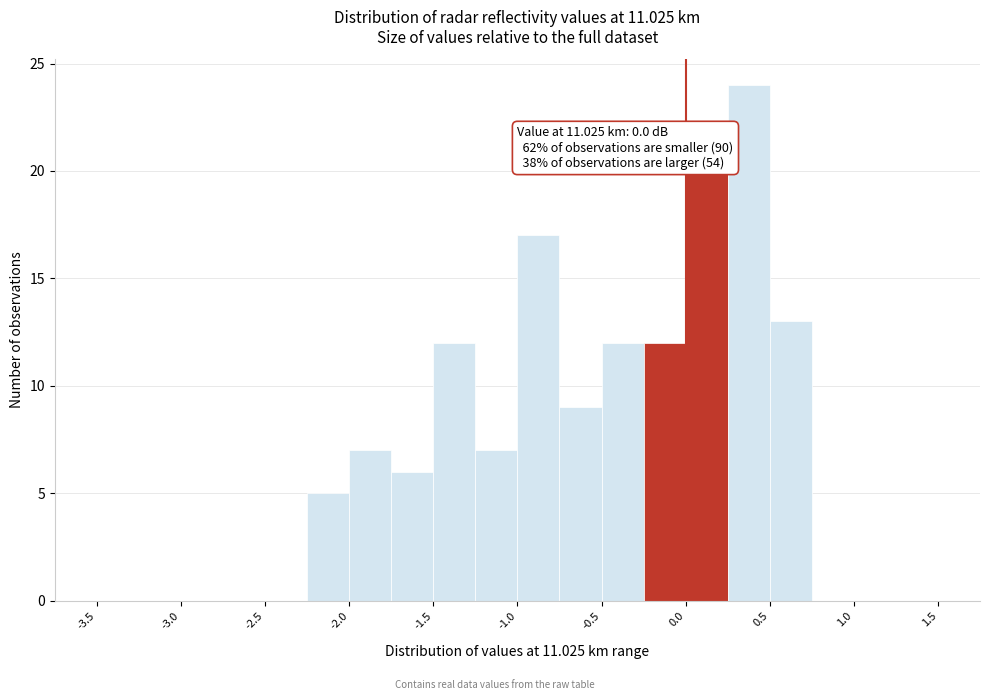

Which range on the x-axis has the tallest bar?

0.25 to 0.50